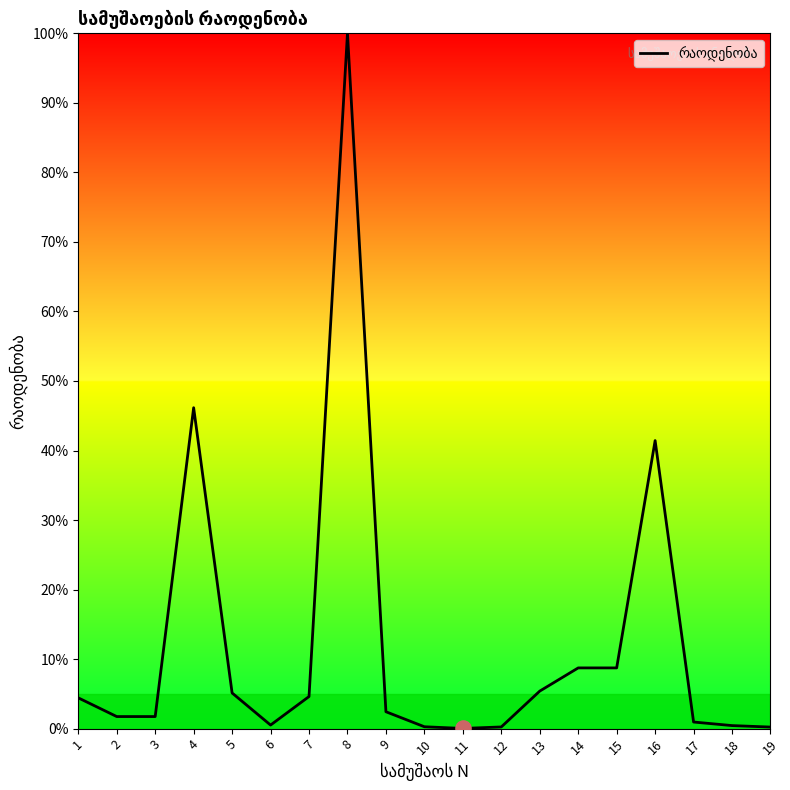

Approximately how many times larger is the value at 8 compared to 13?

18.5